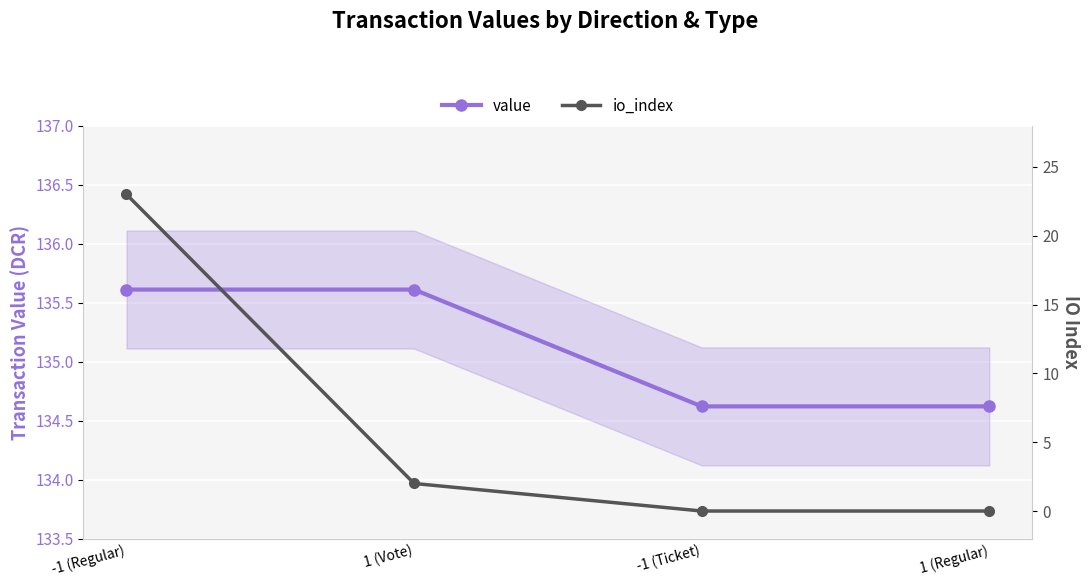

What is the difference between the io_index values at 1 (Vote) and -1 (Regular)?

21.0